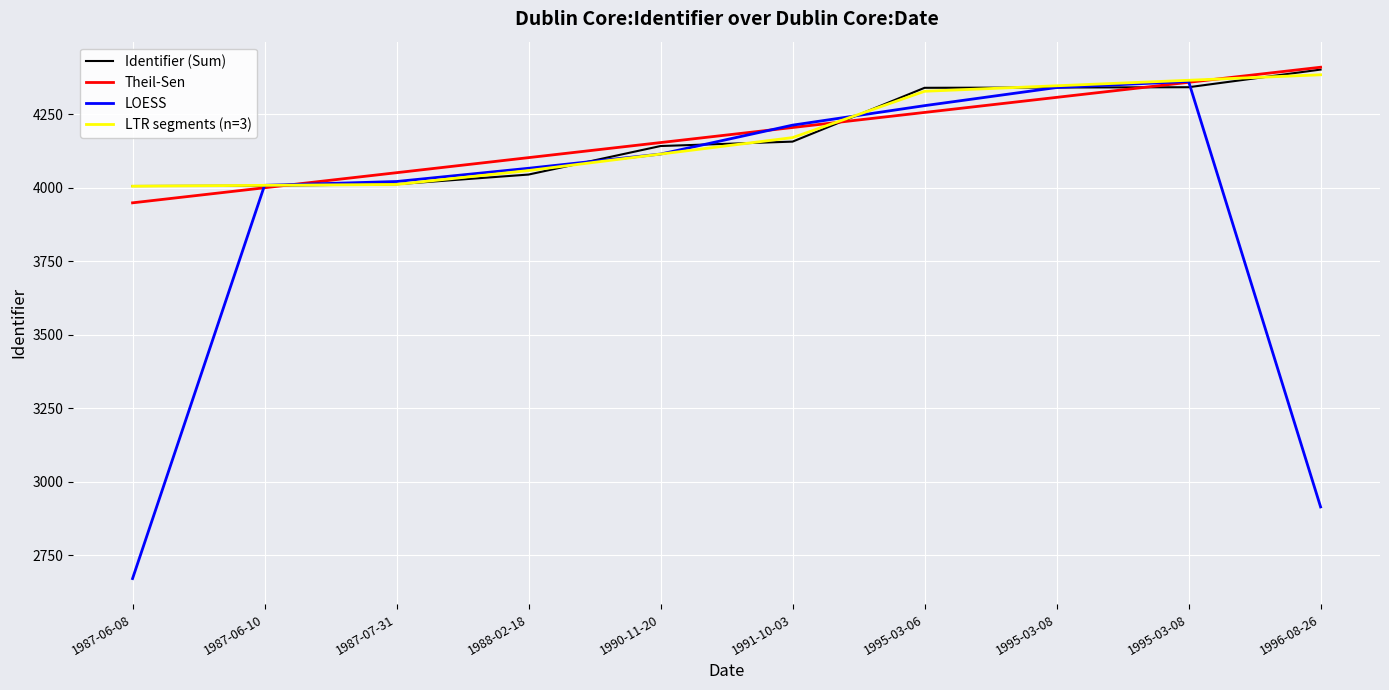

At which category does the chart reach its peak across all series?

1996-08-26